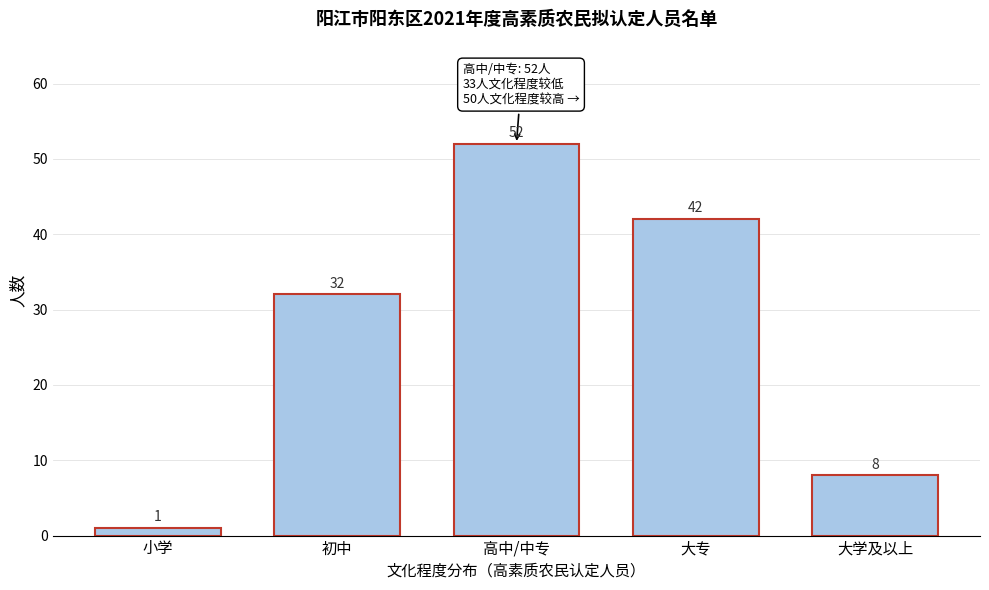

Reading right to left, list all the values displayed in this chart.

8	42	52	32	1